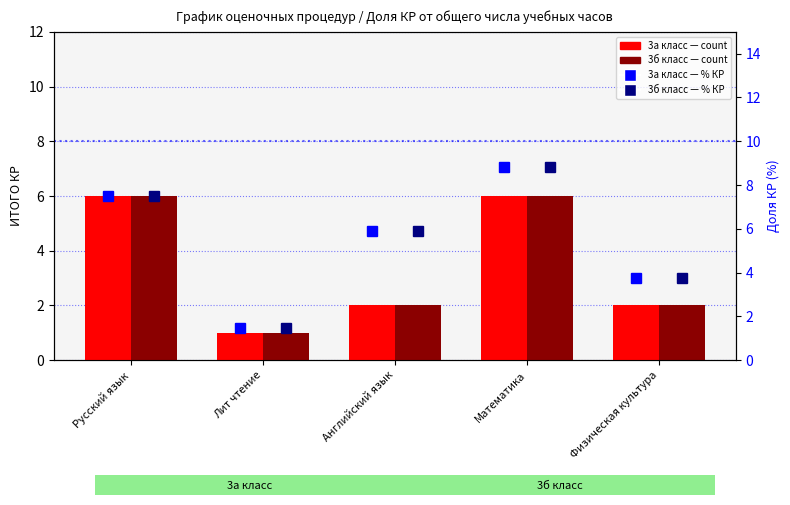

Which series has the largest total across all categories?

3а класс (%)